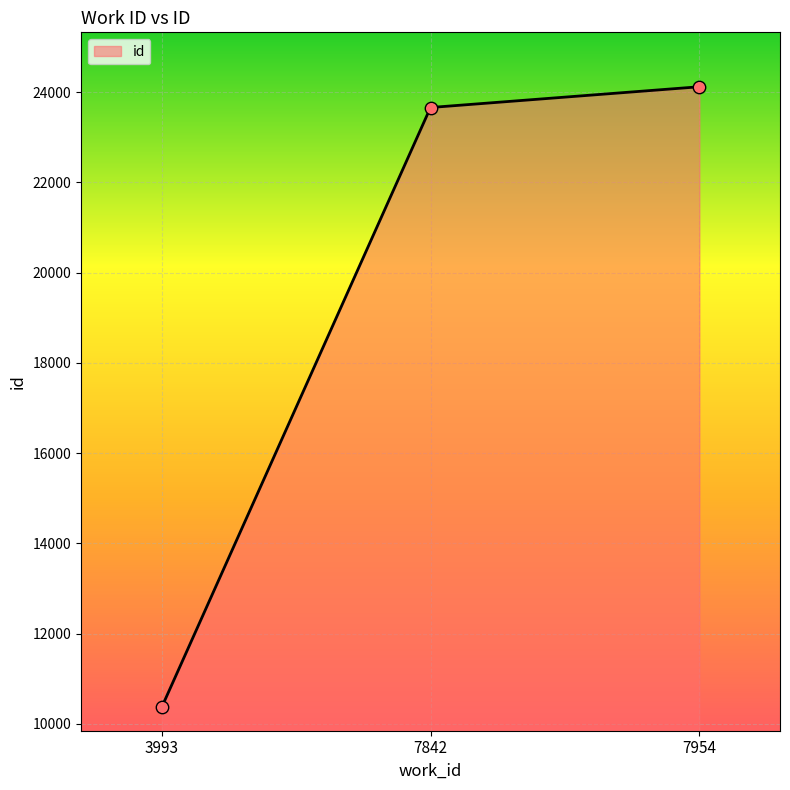

What is the change in value from 7842 to 7954?

+460